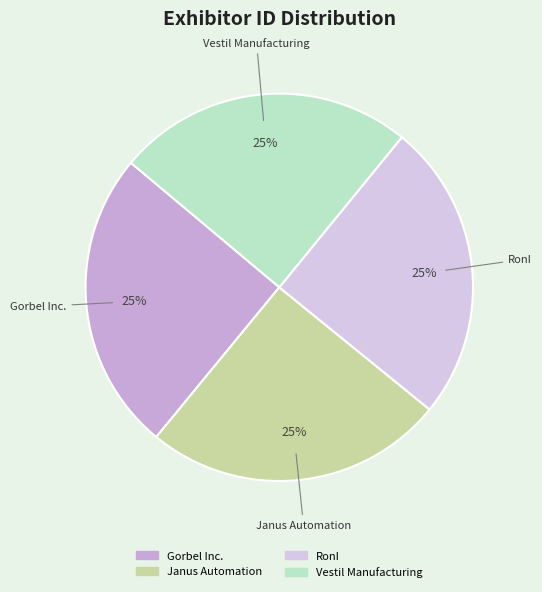

Is it true that Janus Automation is 25% of the pie?

True